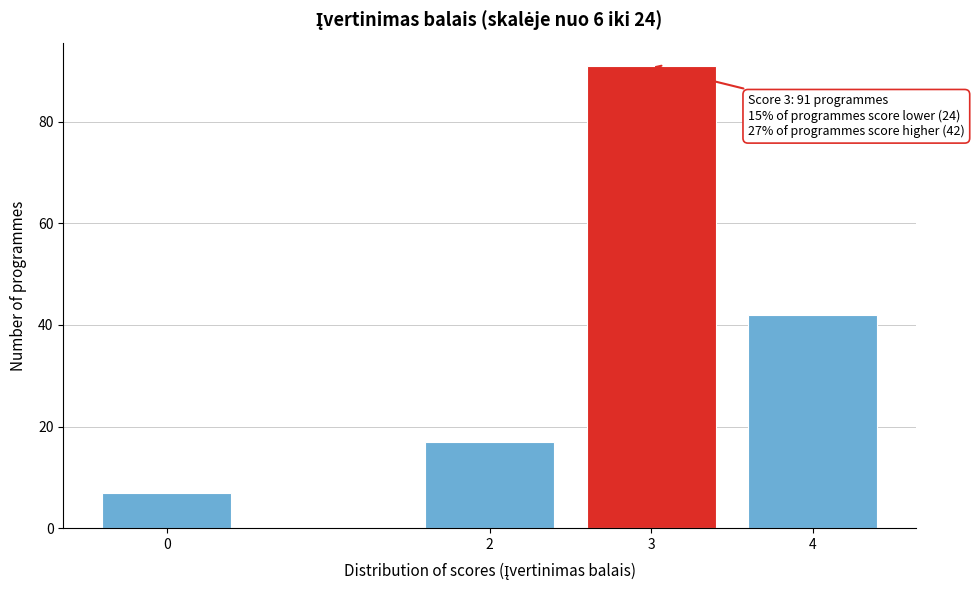

Reading right to left, extract all data points from this chart.

4=42	3=91	2=17	0=7